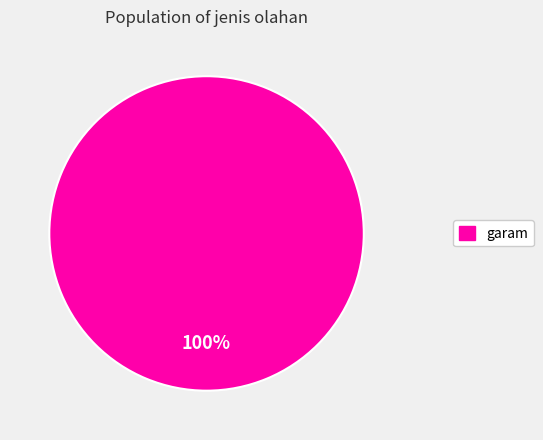

Does any single category account for the majority?

Yes